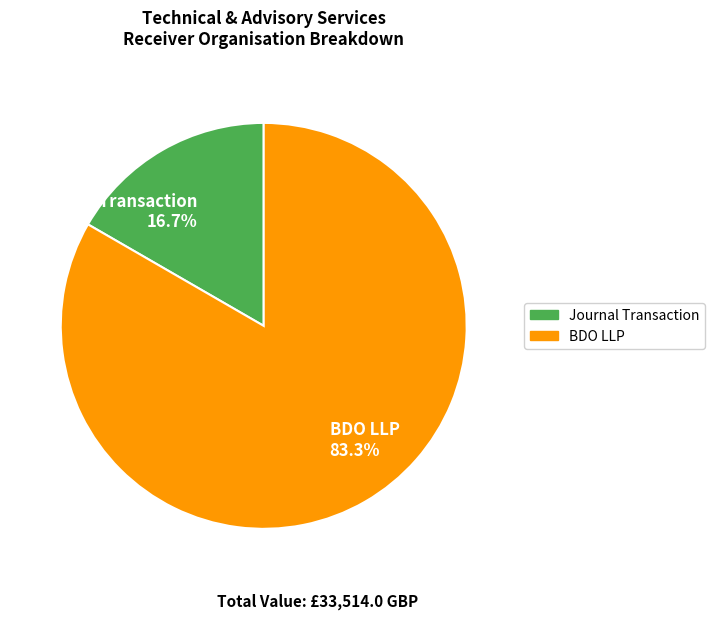

How many slices are in this pie chart?

2